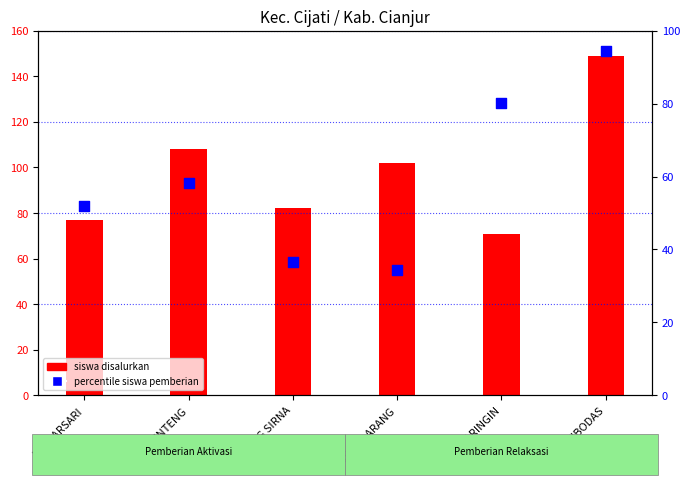

What is the change in value from BOJONG SIRNA to CIBODAS?

+58.0